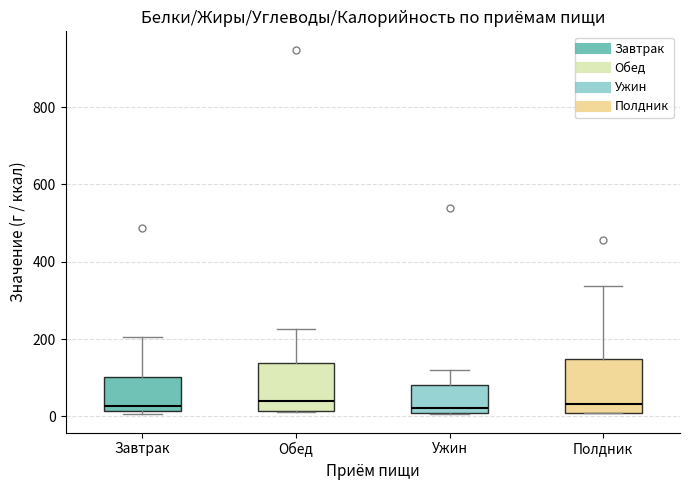

Where is the upper edge of the box for Полдник on the y-axis? The values are not printed on the chart, so give them approximately, as read against the axis.

140